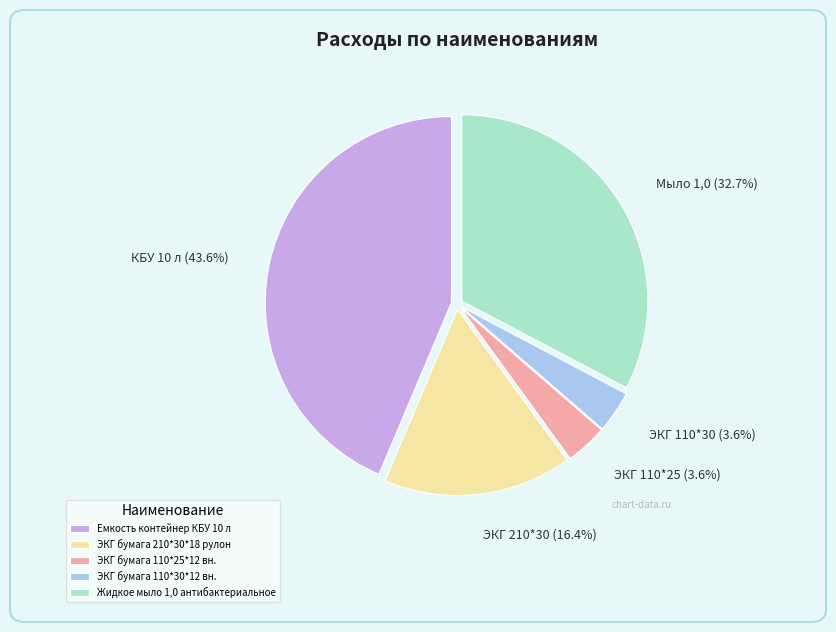

Is Жидкое мыло 1,0 антибактериальное the majority of the pie?

No